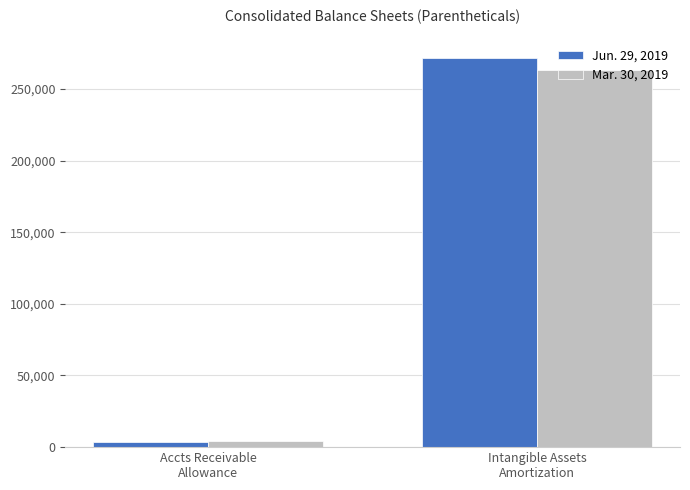

What is the difference between the maximum and minimum values in the Jun. 29, 2019 series?

268145